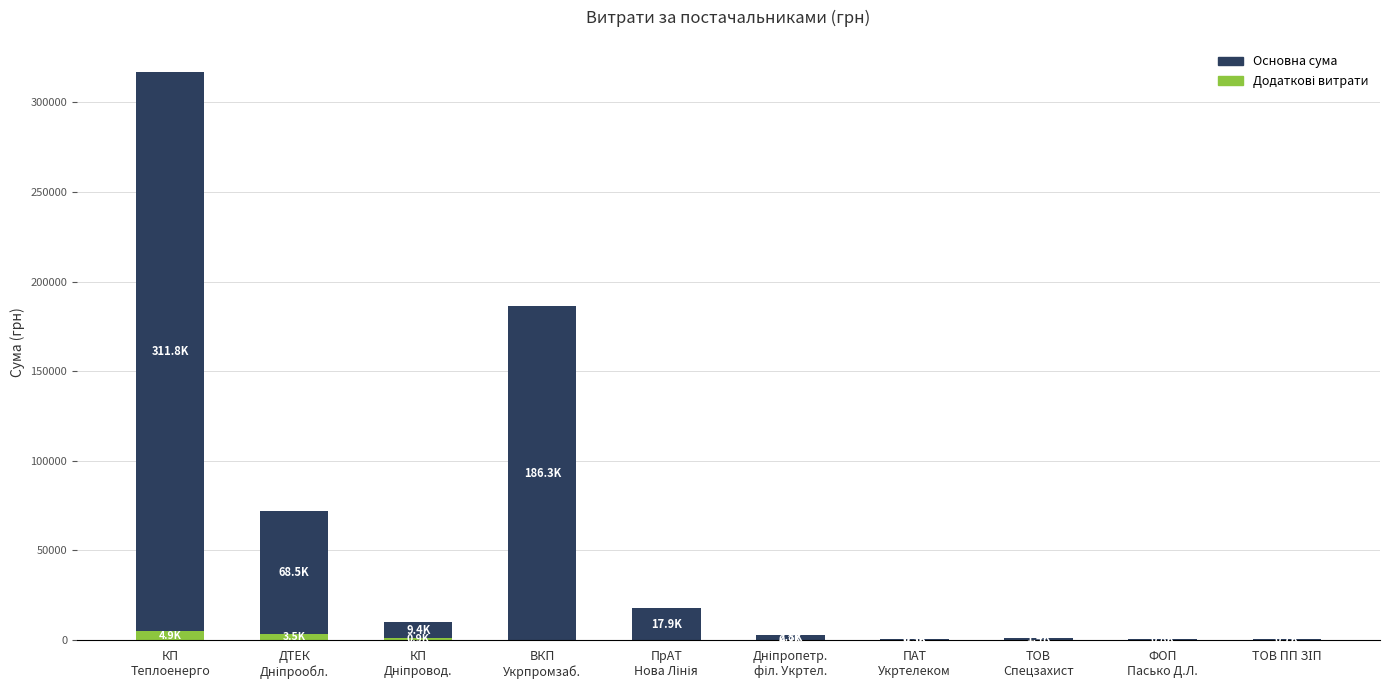

Which series has the widest spread of values?

Основна сума